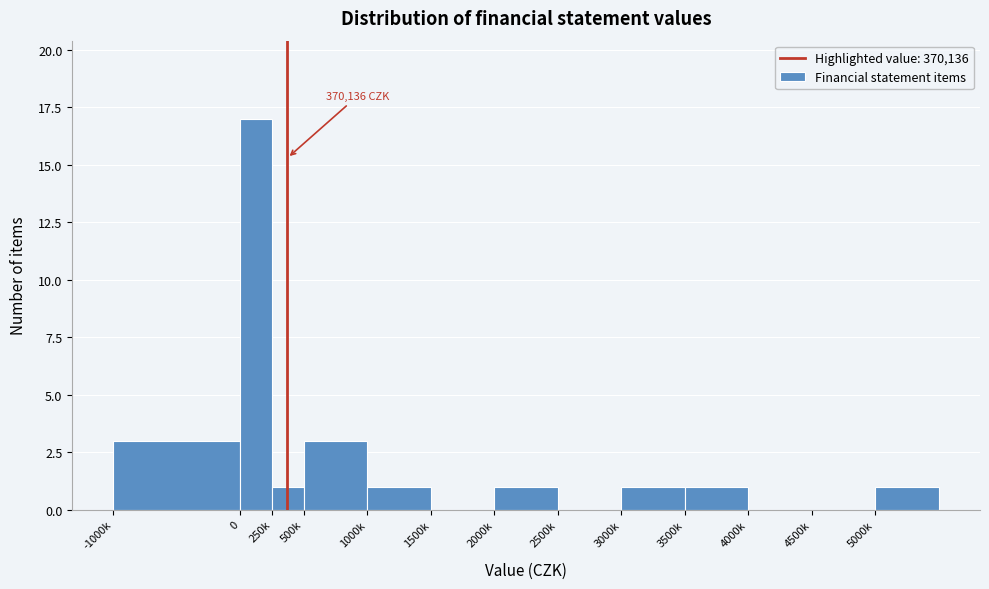

Reading left to right, list all the values displayed in this chart.

-1000k=3	0=17	250k=1	500k=3	1000k=1	1500k=0	2000k=1	2500k=0	3000k=1	3500k=1	4000k=0	4500k=0	5000k=1